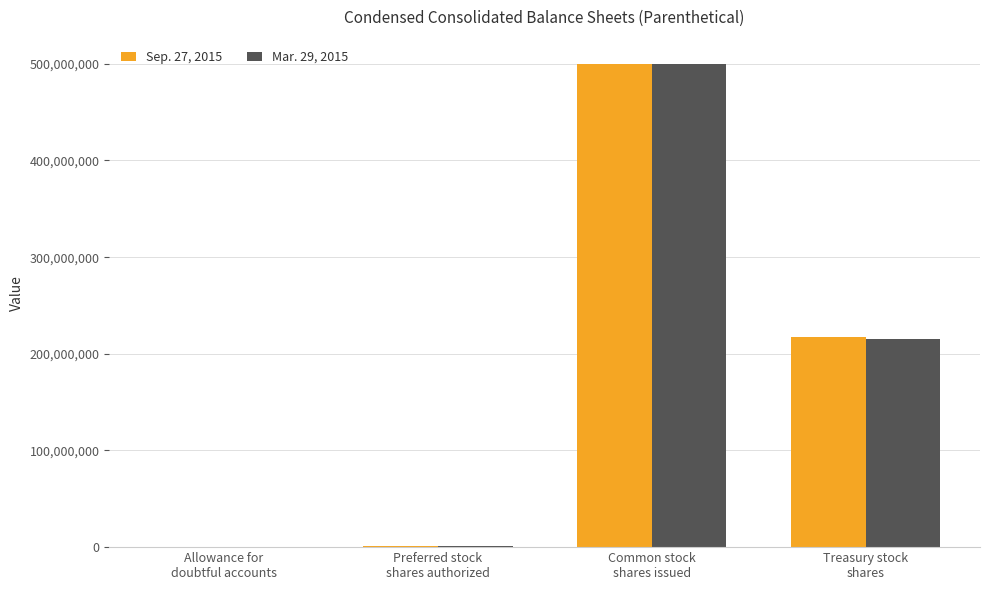

Between Allowance for
doubtful accounts and Treasury stock
shares, which series saw the biggest shift?

Sep. 27, 2015